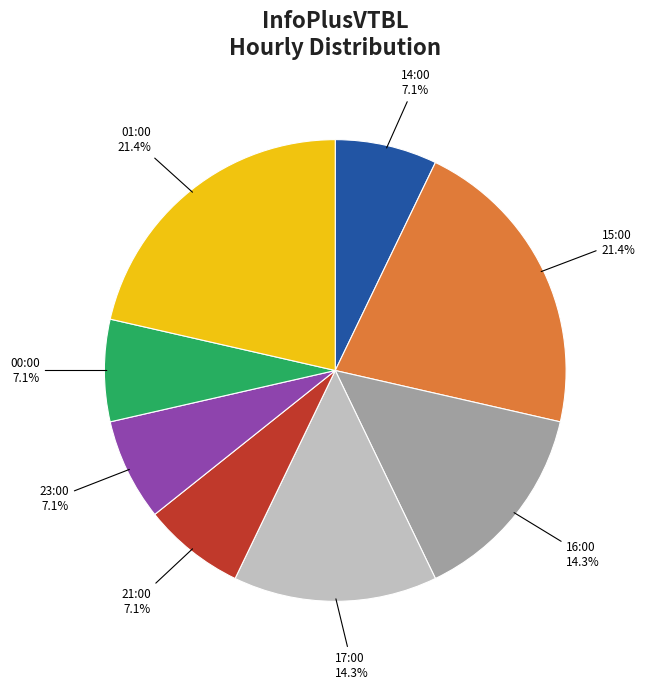

How many slices are in this pie chart?

8